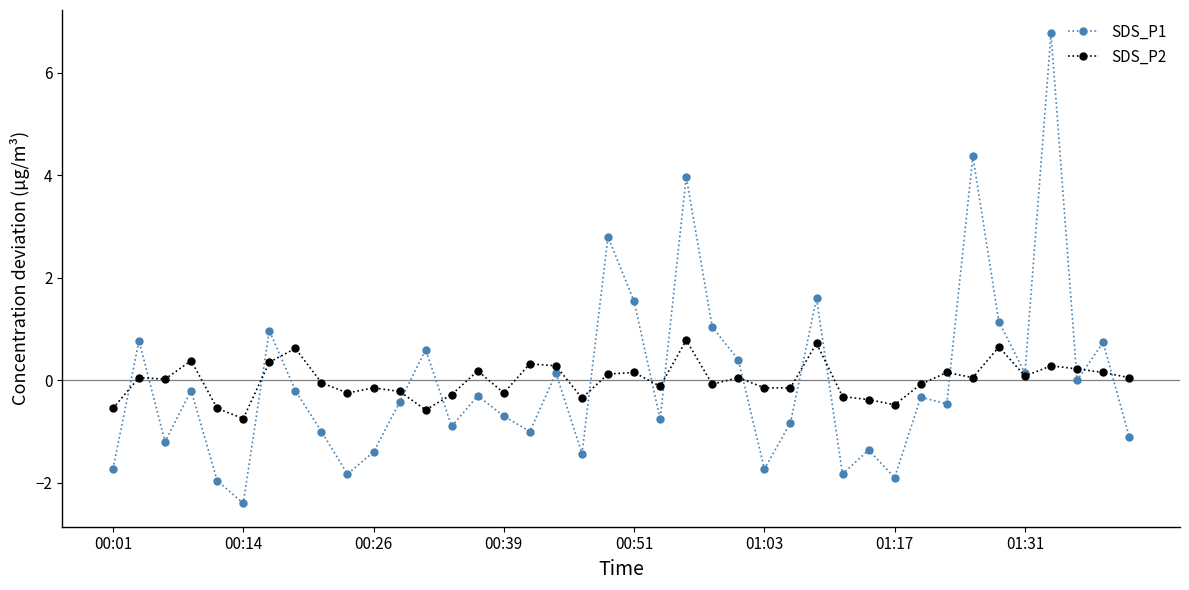

What are all the series names shown in the legend?

SDS_P1, SDS_P2